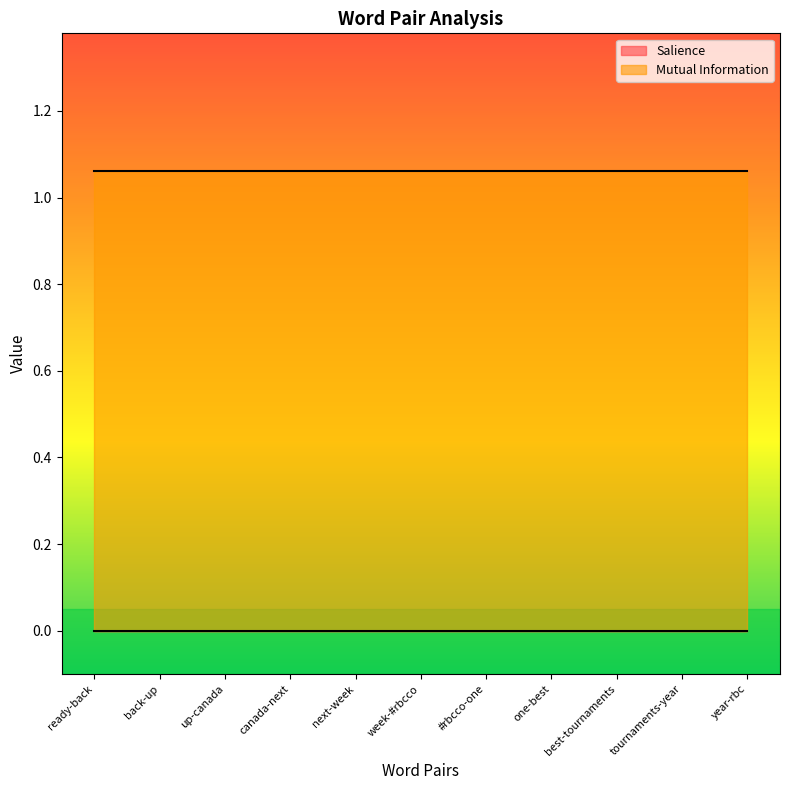

Reading left to right, what are all the values shown in this chart?

Salience: 0.0	0.0	0.0	0.0	0.0	0.0	0.0	0.0	0.0	0.0	0.0
Mutual Information: 1.1	1.1	1.1	1.1	1.1	1.1	1.1	1.1	1.1	1.1	1.1